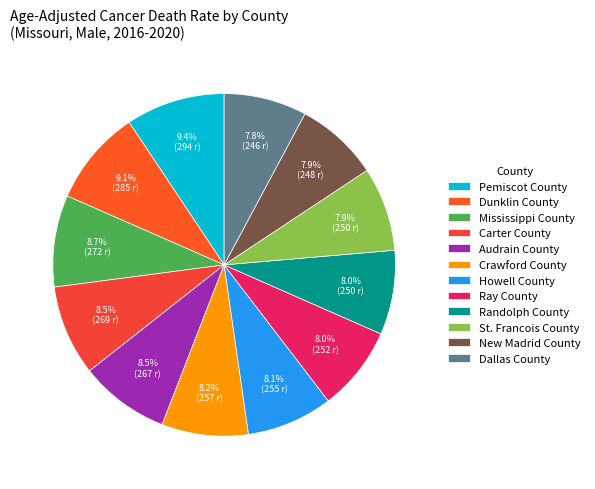

What percentage is the Randolph County slice, to the nearest percent?

8%